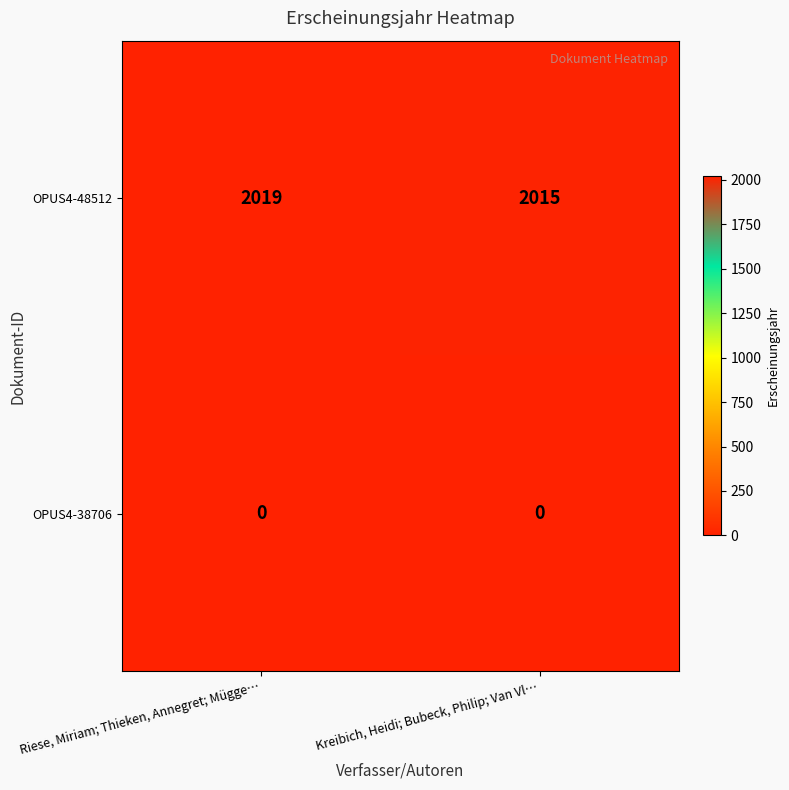

Which series changed the most between Riese, Miriam; Thieken, Annegret; Mügge… and Kreibich, Heidi; Bubeck, Philip; Van Vl…?

OPUS4-48512